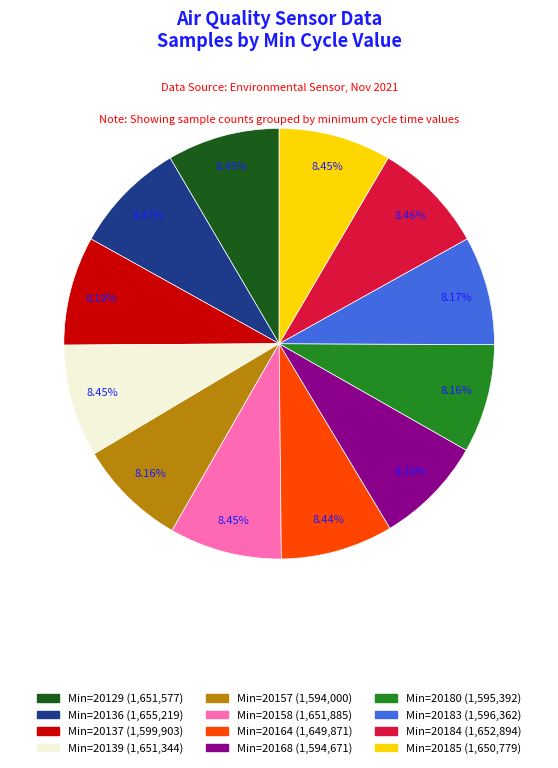

To the nearest percent, what is the average slice percentage?

8%